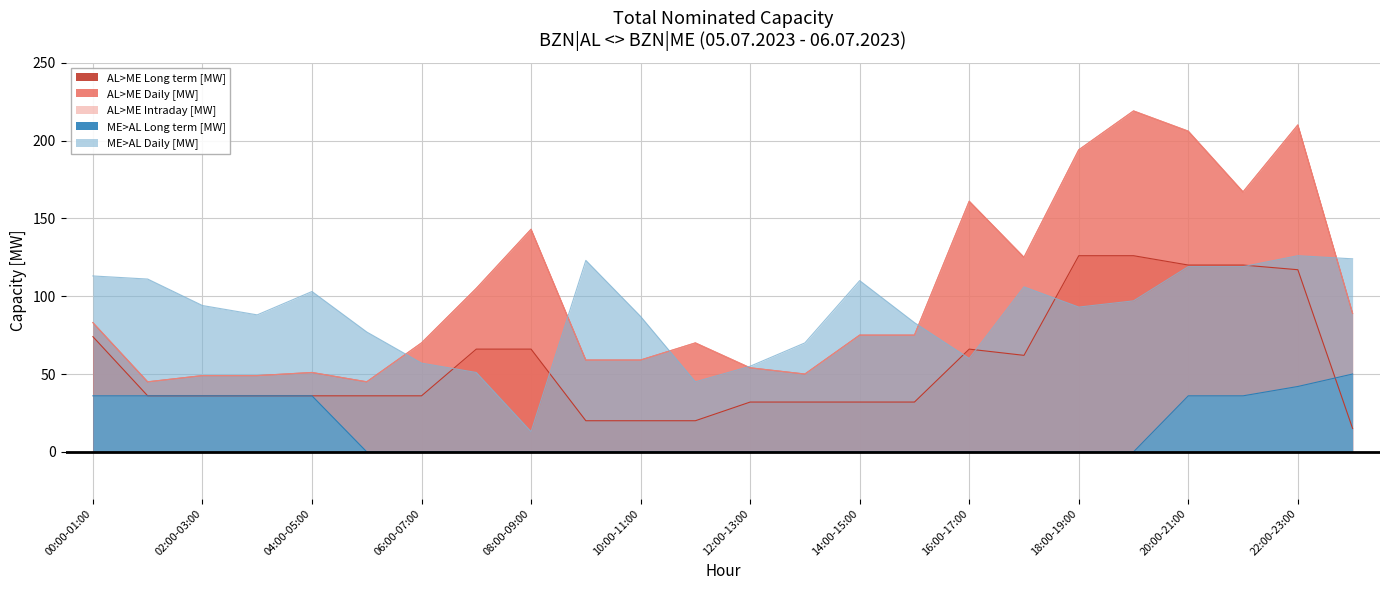

What is the difference between the maximum and minimum values in the AL>ME Long term [MW] series?

111